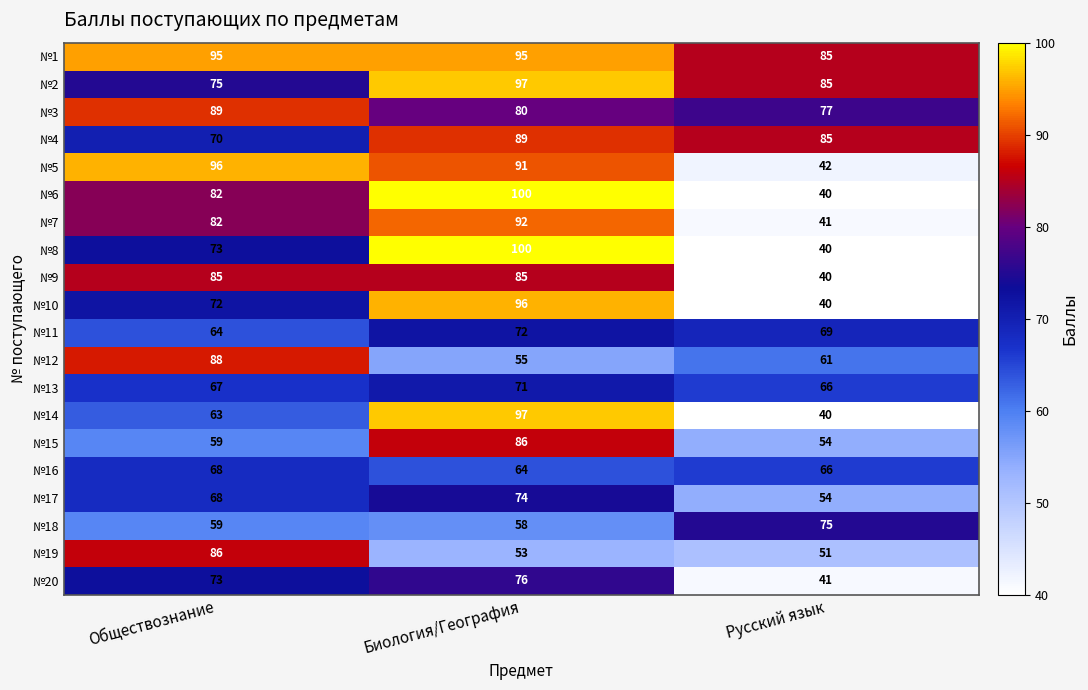

Is it true that №11 equals 69 at Русский язык?

True